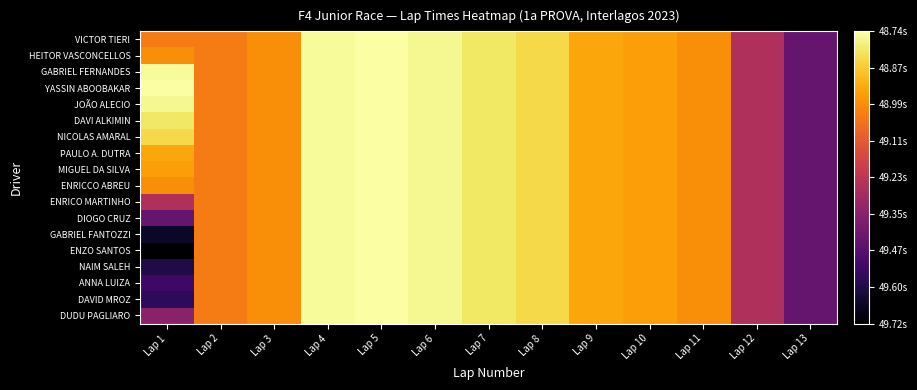

Which has a higher value, Lap 11 or Lap 3?

Lap 11